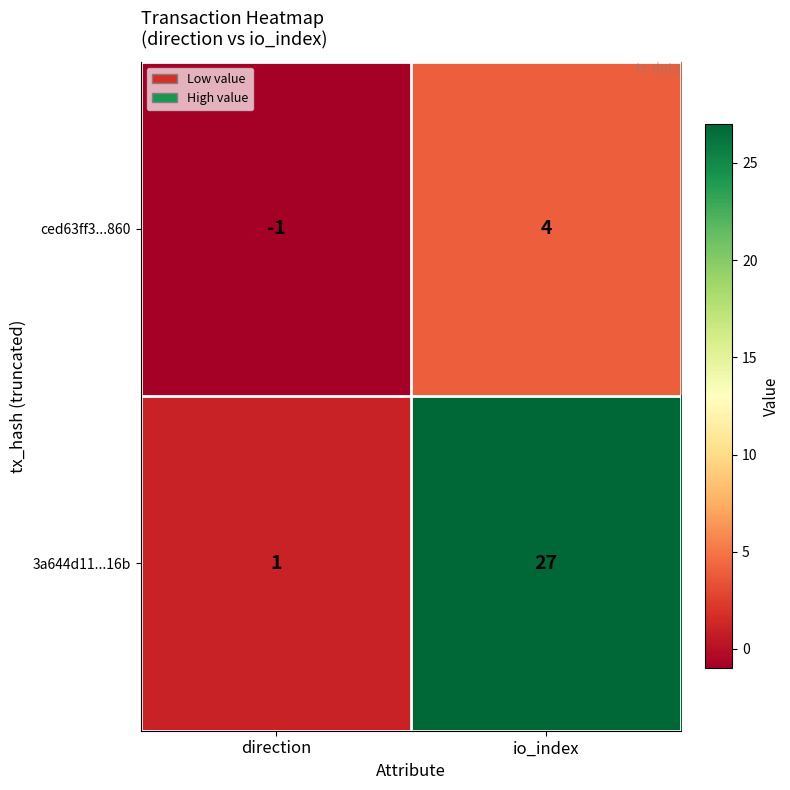

At how many categories does at least one series exceed 23?

1